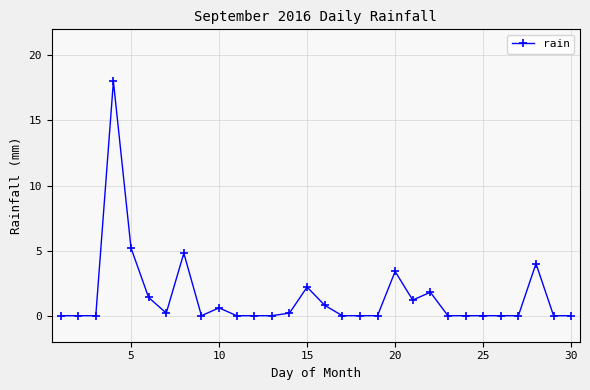

What is the difference between the maximum and minimum values?

18.0